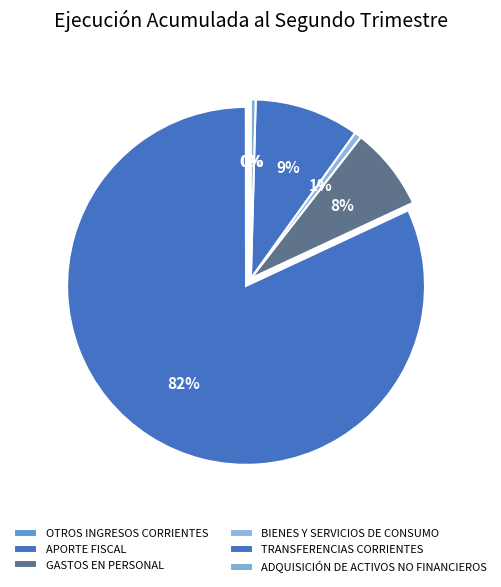

Count the number of slices in the pie.

6